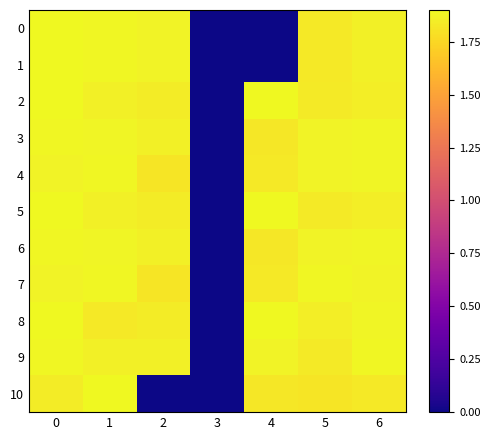

Which category has the highest value across all series?

4